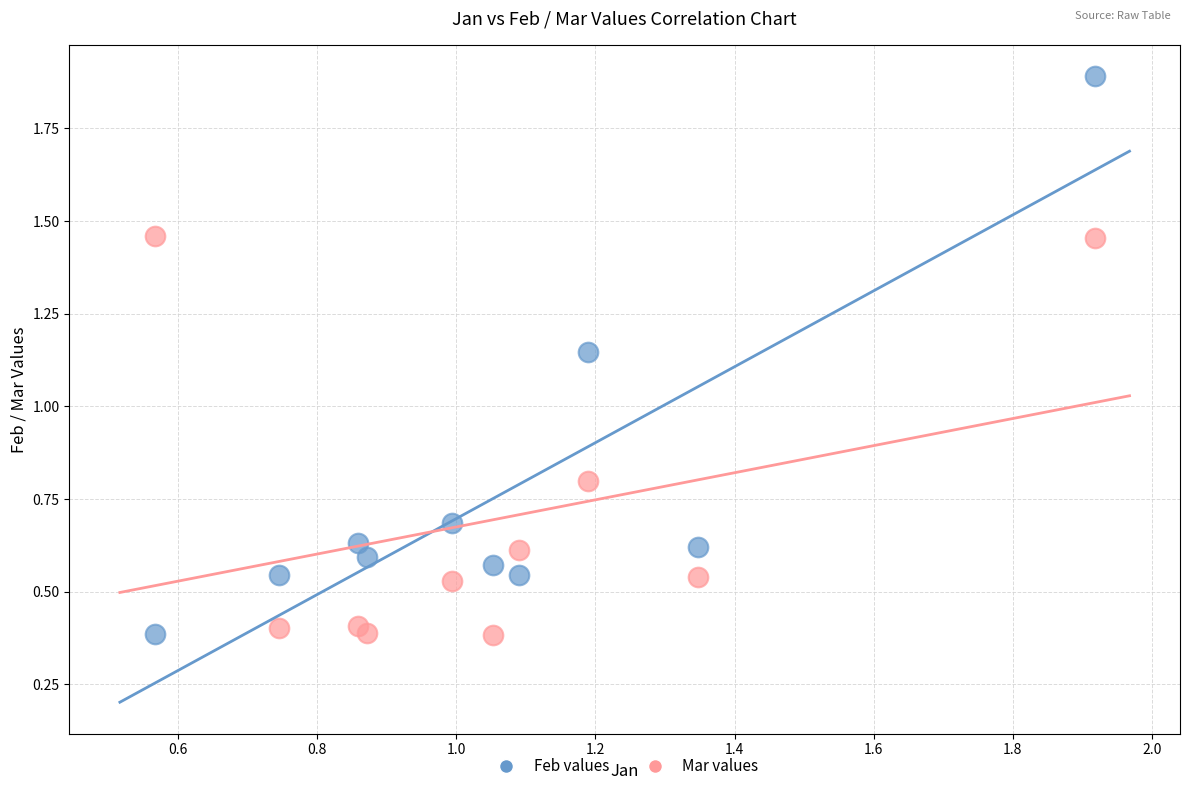

Which series contains the highest Y value?

Feb values